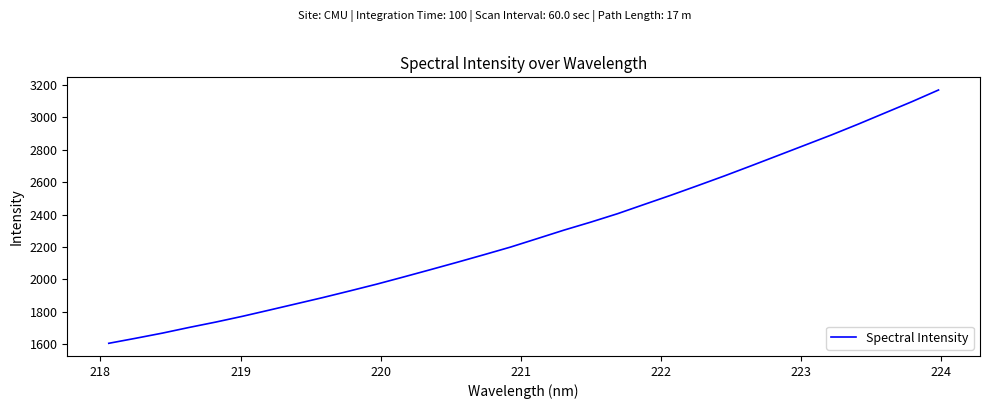

What is the difference between the maximum and minimum values?

1565.2